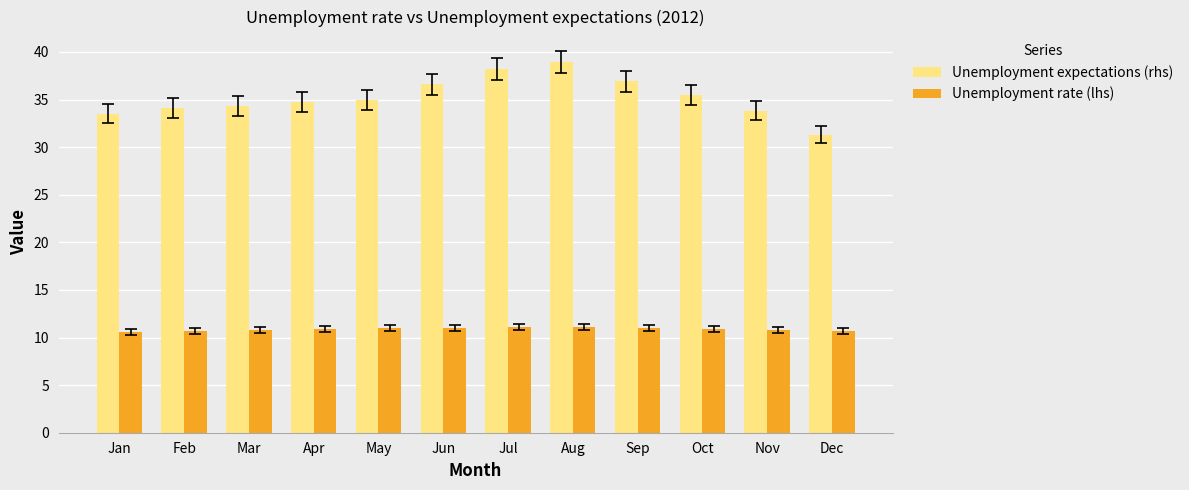

Rank the series by their average value, from lowest to highest.

Unemployment rate (lhs), Unemployment expectations (rhs)